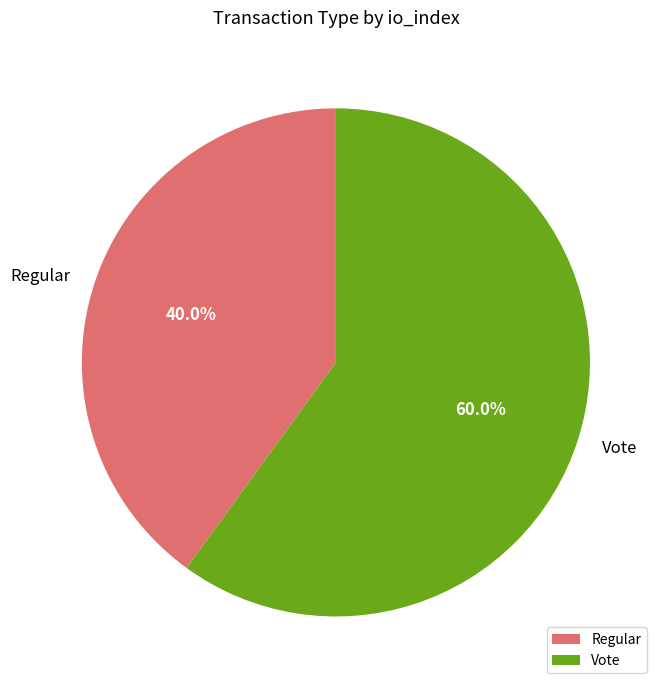

Combined, do Regular and Vote account for over 50%?

Yes